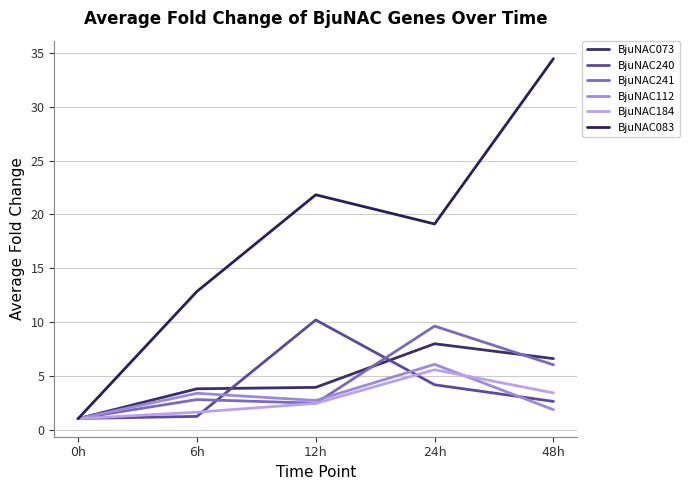

Read the BjuNAC083 value at 0h.

1.0